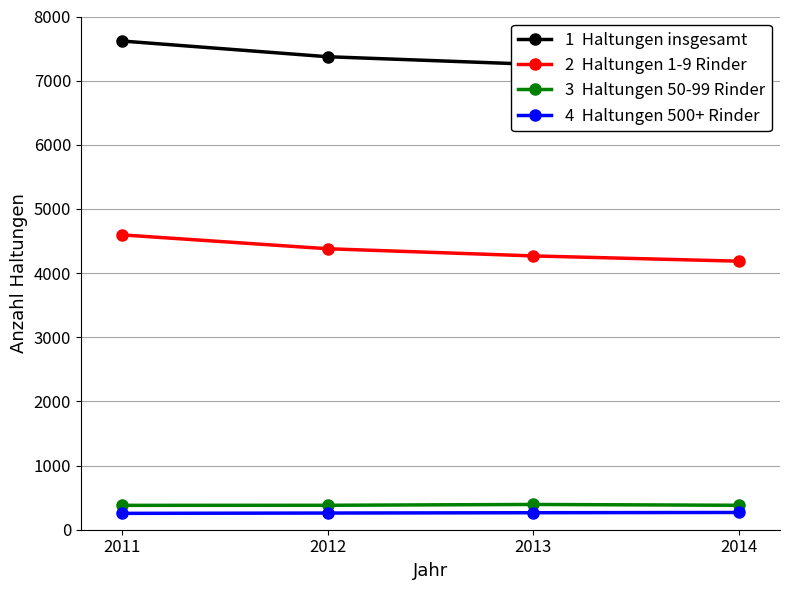

Reading left to right, transcribe all the data shown in this chart.

Haltungen insgesamt: 2011=7618	2012=7373	2013=7255	2014=7201
Haltungen 1-9 Rinder: 2011=4596	2012=4380	2013=4268	2014=4186
Haltungen 50-99 Rinder: 2011=380	2012=381	2013=394	2014=381
Haltungen 500+ Rinder: 2011=255	2012=260	2013=265	2014=269